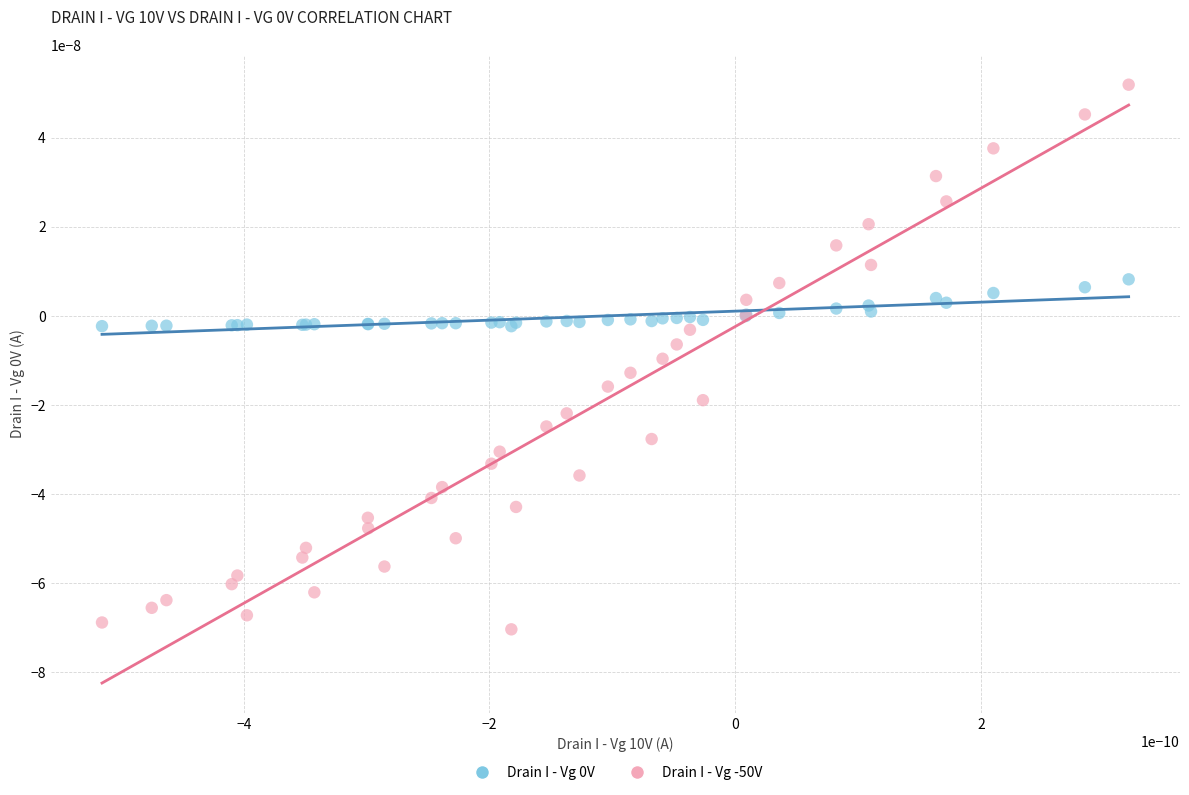

Which series contains the highest Y value?

Drain I - Vg -50V